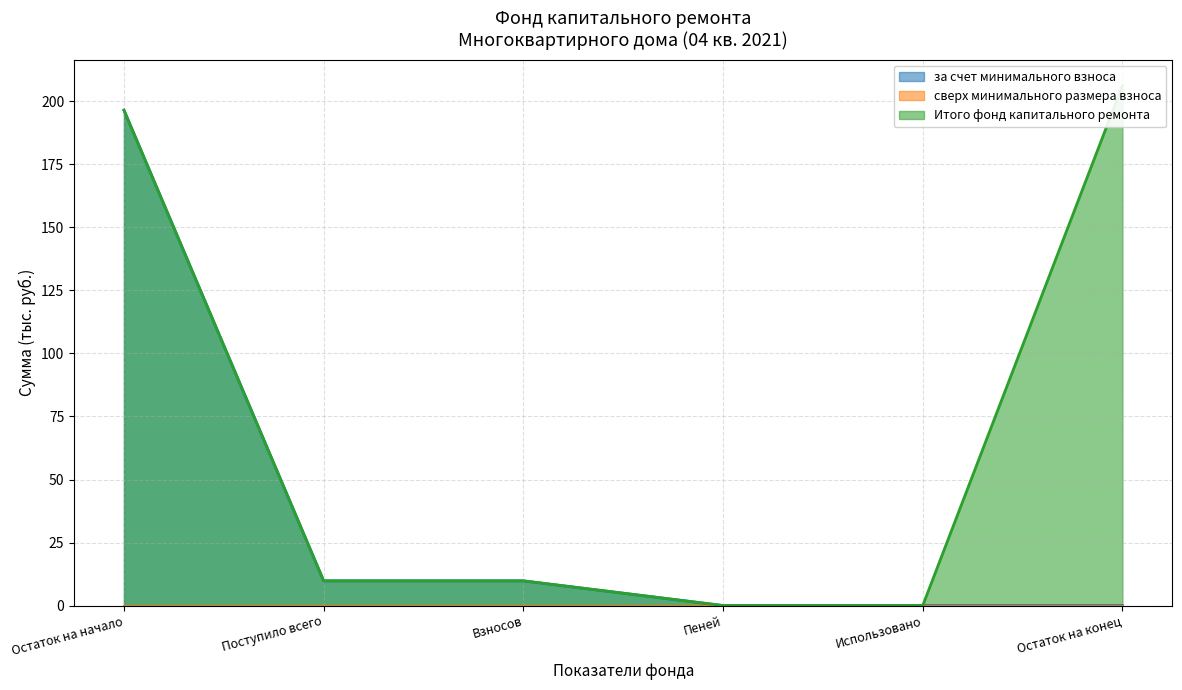

How many values in the за счет минимального взноса series are below 9?

3